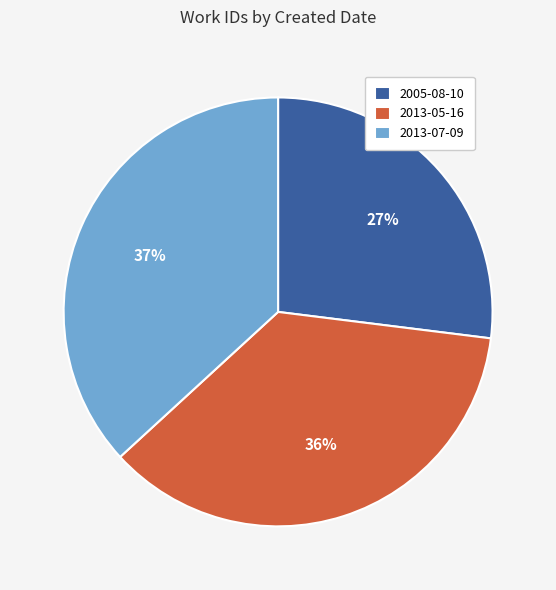

Rank the categories by value from highest to lowest.

2013-07-09, 2013-05-16, 2005-08-10